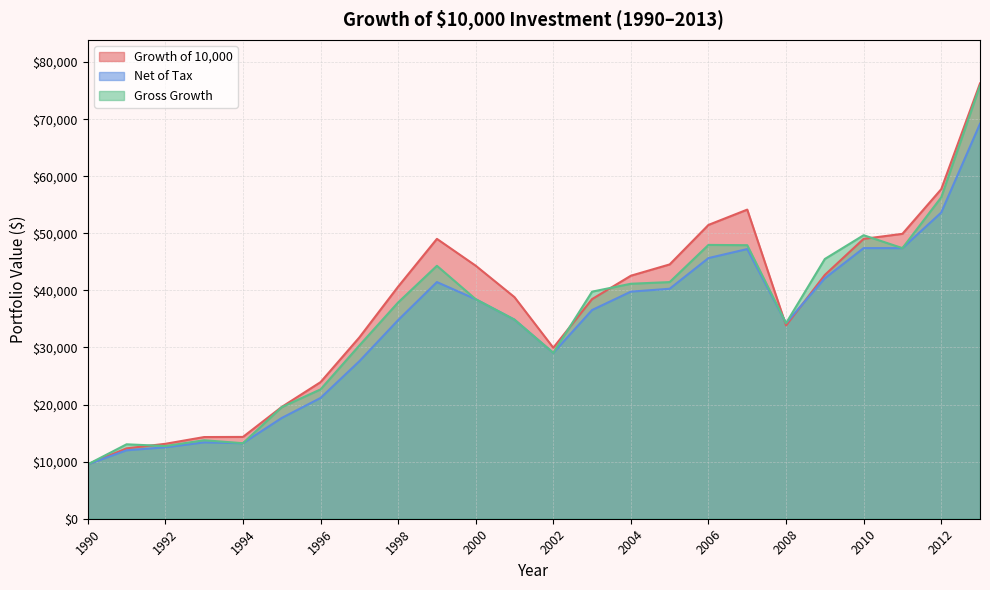

Which series has the widest spread of values?

Growth of 10,000